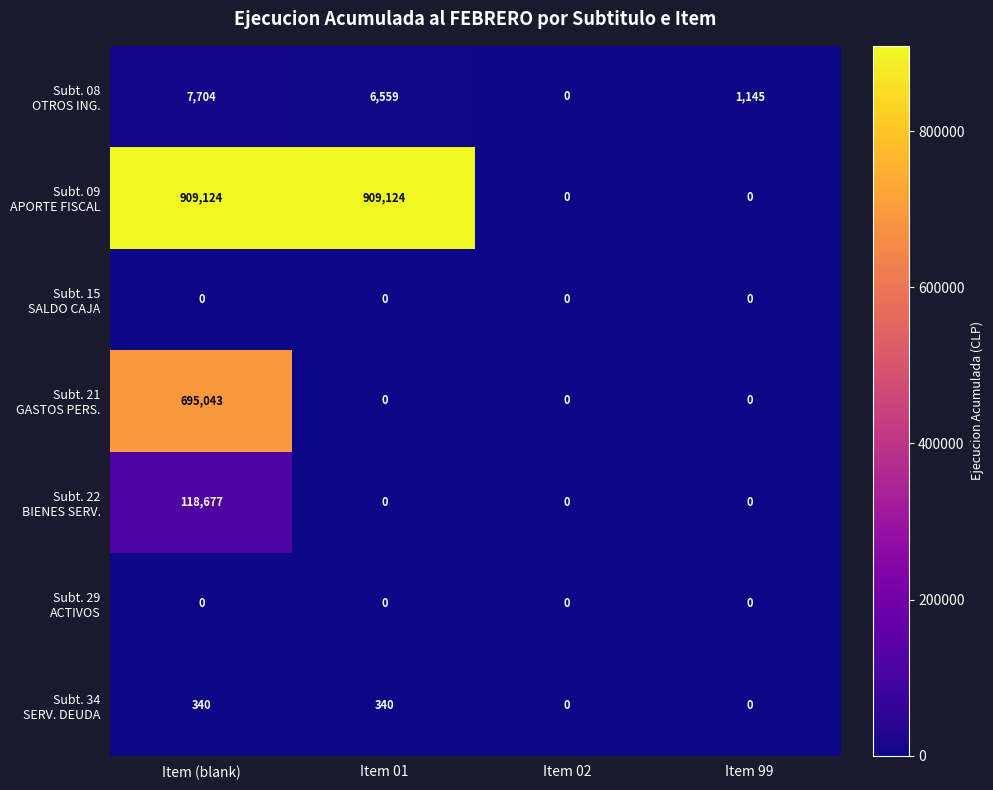

What is the difference between the highest and lowest values at Item 01?

909124